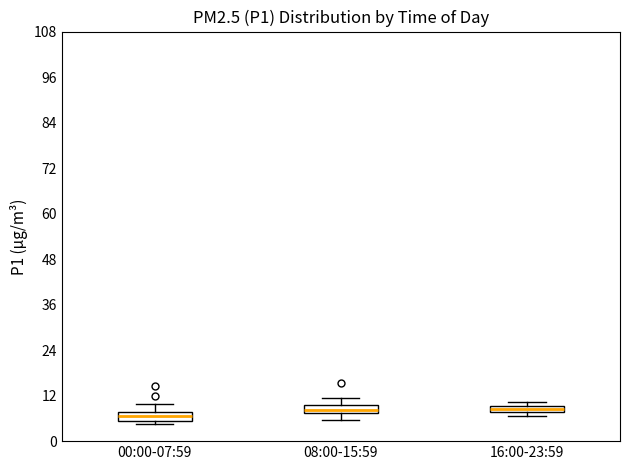

Where is the upper edge of the box for 08:00-15:59 on the y-axis? The values are not printed on the chart, so give them approximately, as read against the axis.

10